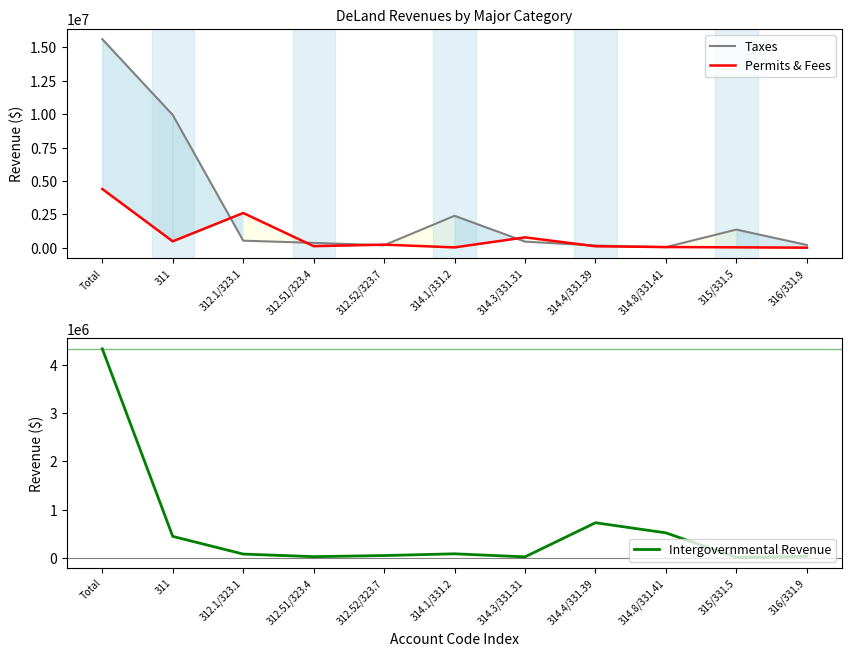

Is the value of Taxes at 312.52/323.7 greater than the value of Intergovernmental Revenue at 312.52/323.7?

Yes